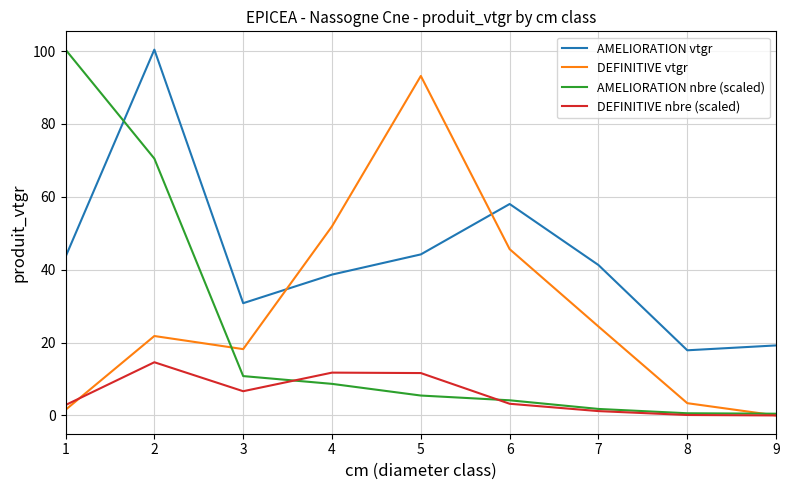

In DEFINITIVE vtgr, how many points are higher than both neighbors (excluding endpoints)?

2